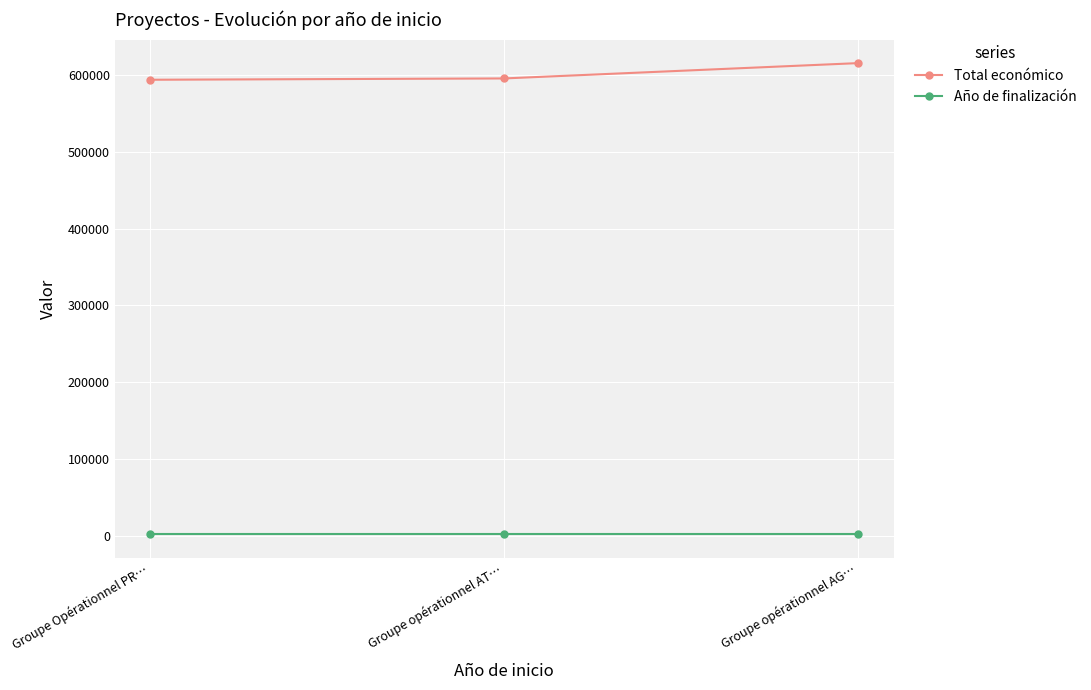

What is the average value of the Año de finalización series?

2027